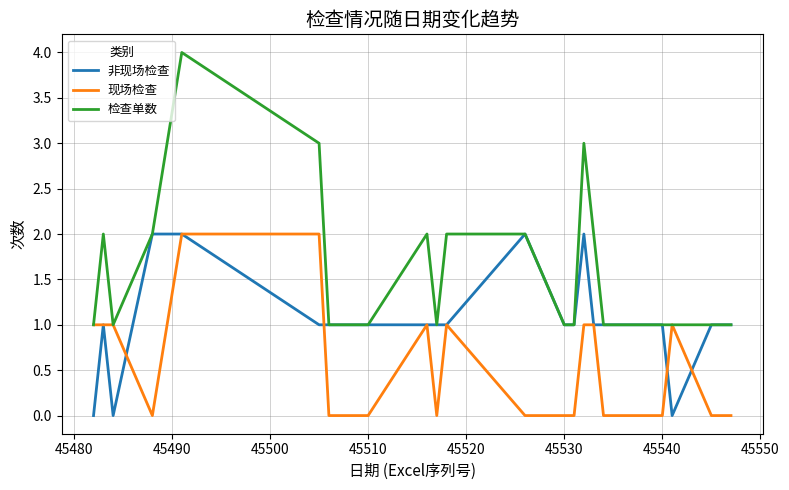

Which series has the largest total across all categories?

检查单数